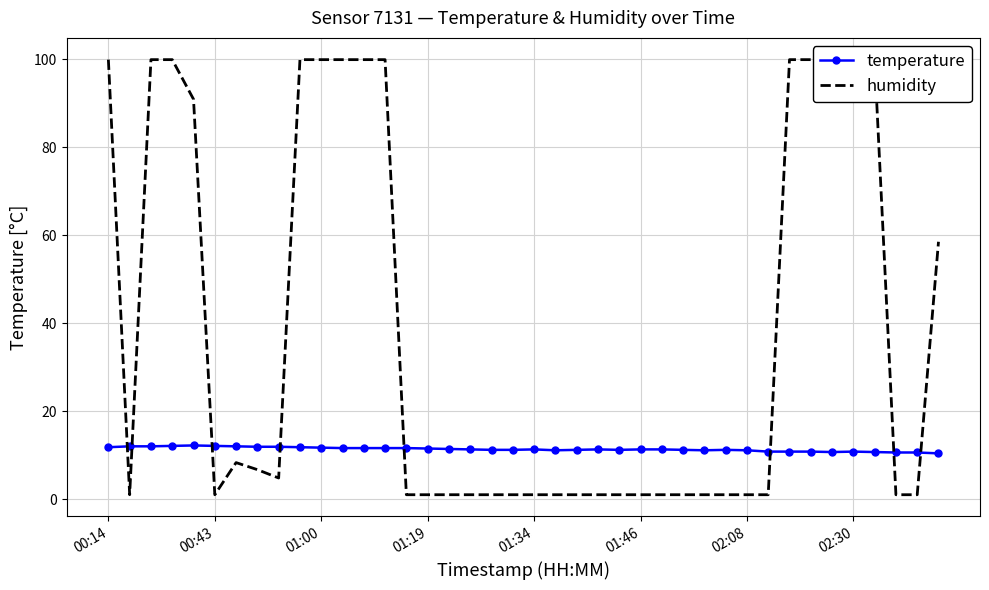

How many interior local valleys does the humidity series have?

3